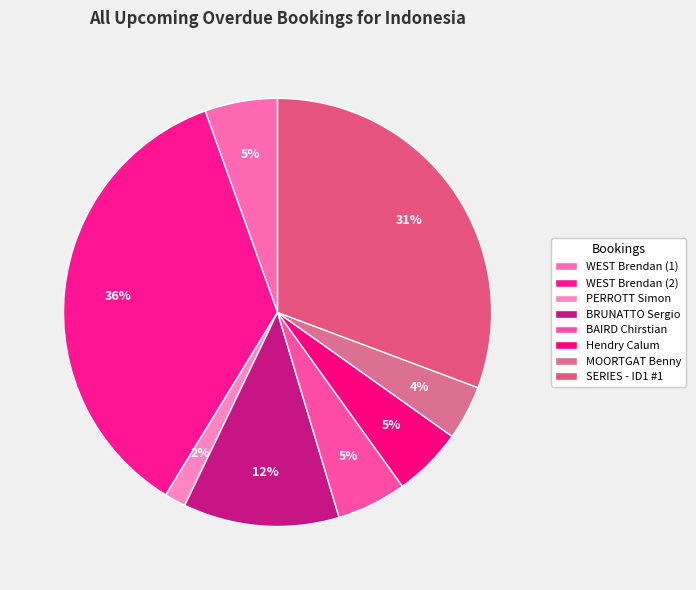

Does any single category account for the majority?

No